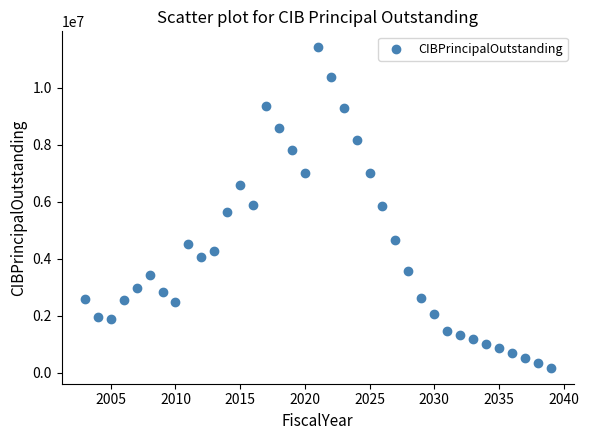

What is the range of Y values (max minus min)?

11230000